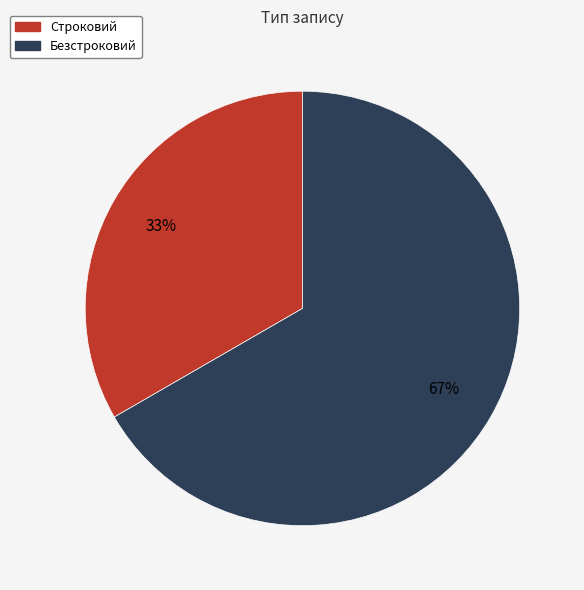

Rank the categories by value from highest to lowest.

Безстроковий, Строковий